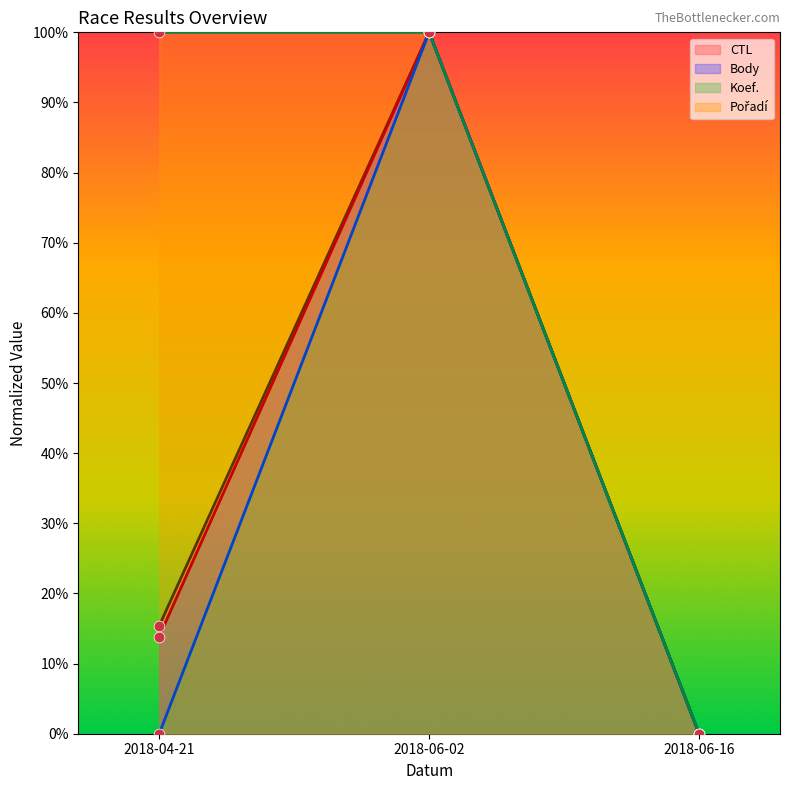

What are all the series names shown in the legend?

CTL, Body, Koef., Pořadí